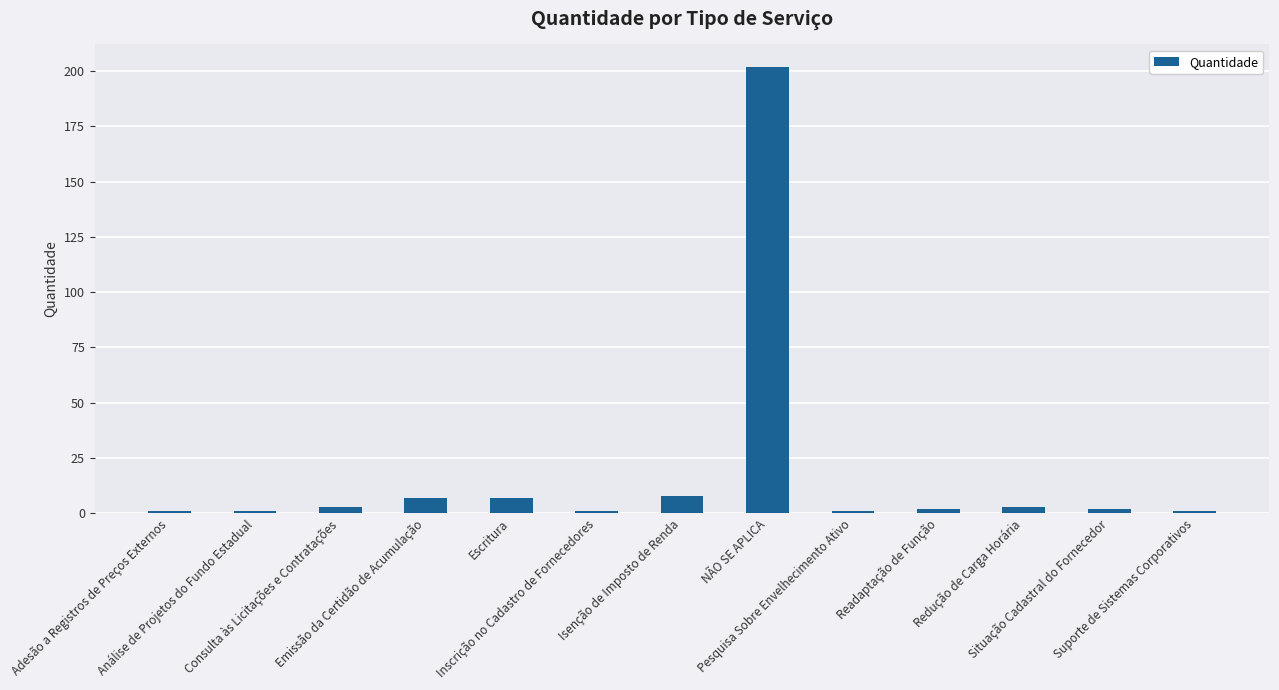

What is the label of the 12th bar from the left?

Situação Cadastral do Fornecedor